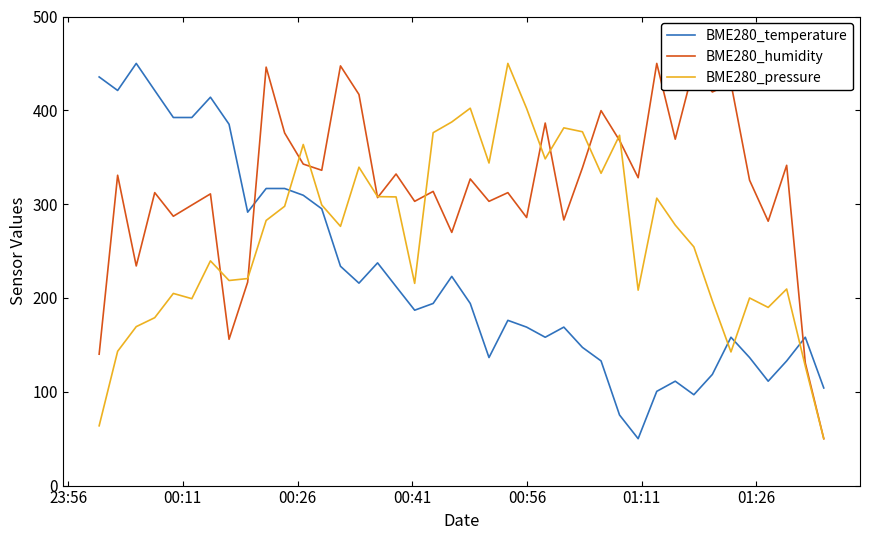

List the series in order of their overall mean, highest first.

BME280_humidity, BME280_pressure, BME280_temperature